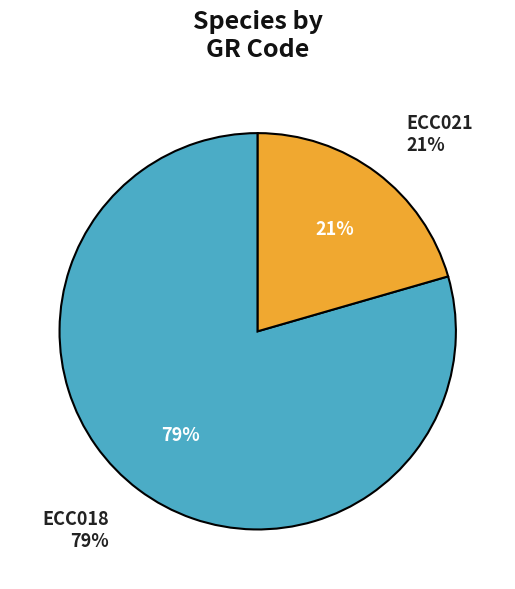

Approximately how many times larger is the value at ECC021 compared to ECC018?

0.3